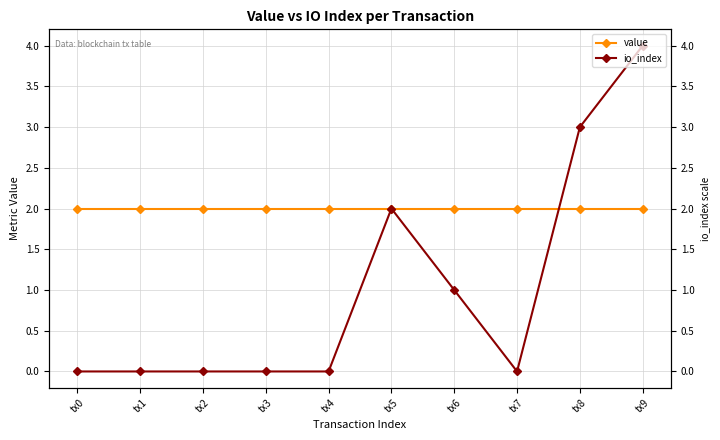

How many times do value and io_index cross each other?

1